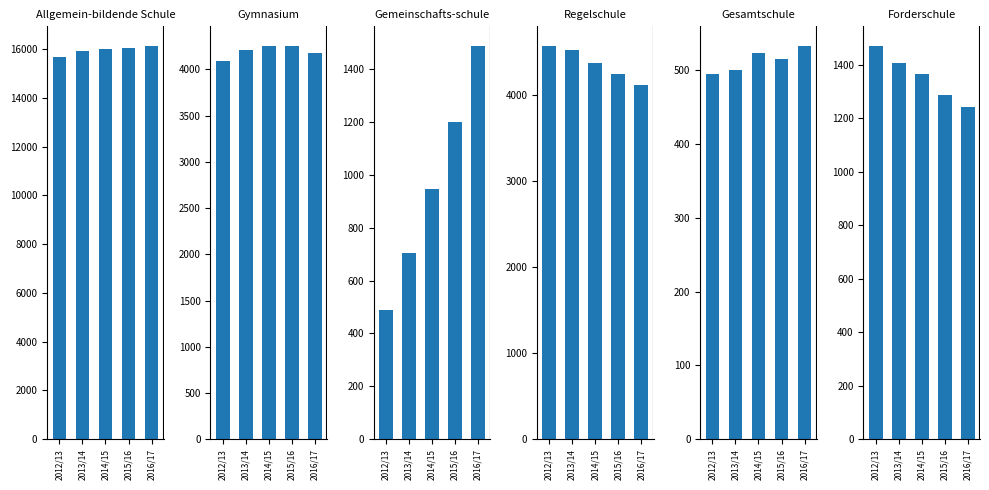

What is the difference between the second highest and minimum values in the Allgemein-bildende Schule series?

386